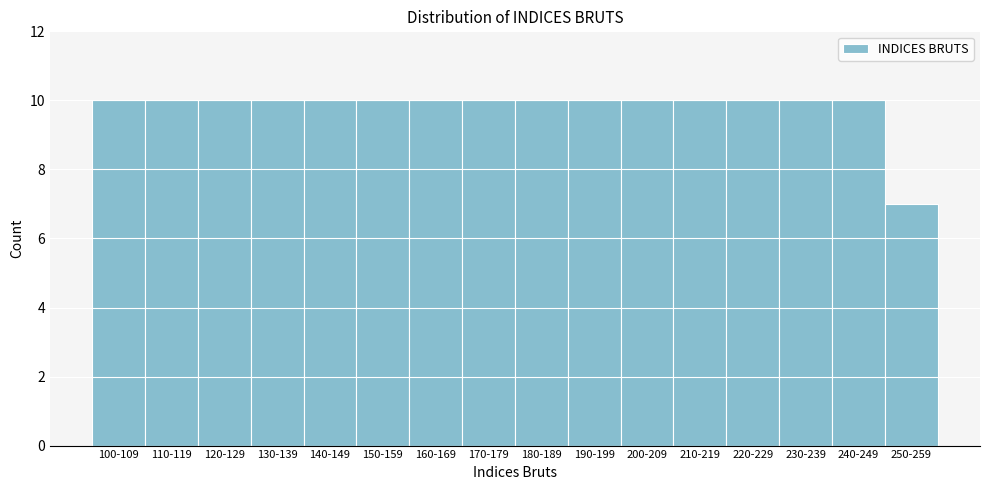

Reading left to right, what are all the values shown in this chart?

10	10	10	10	10	10	10	10	10	10	10	10	10	10	10	7